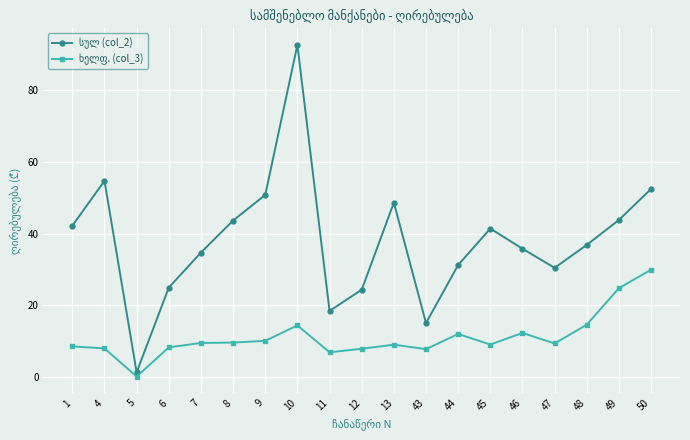

What is the total value across all series at 10?

107.1